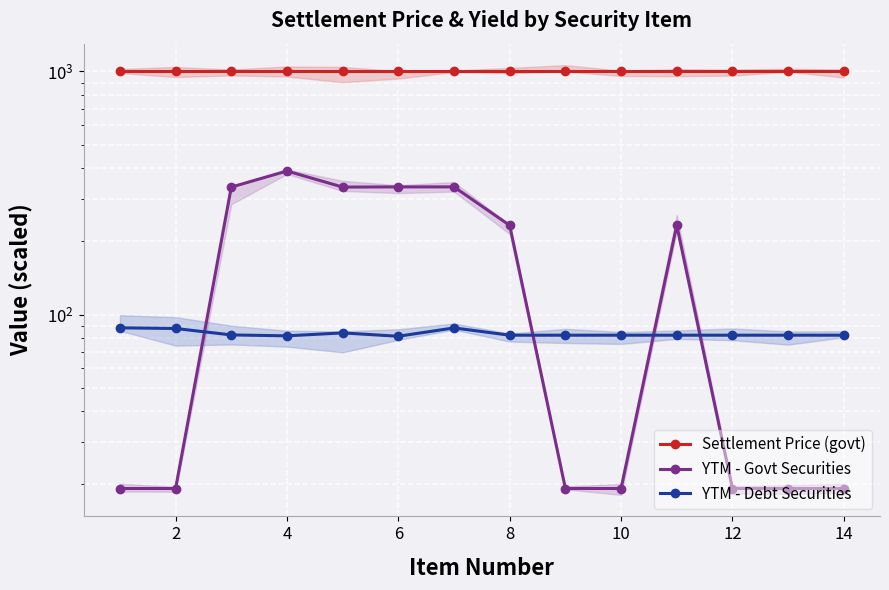

How many data points in YTM - Govt Securities are above 232?

7